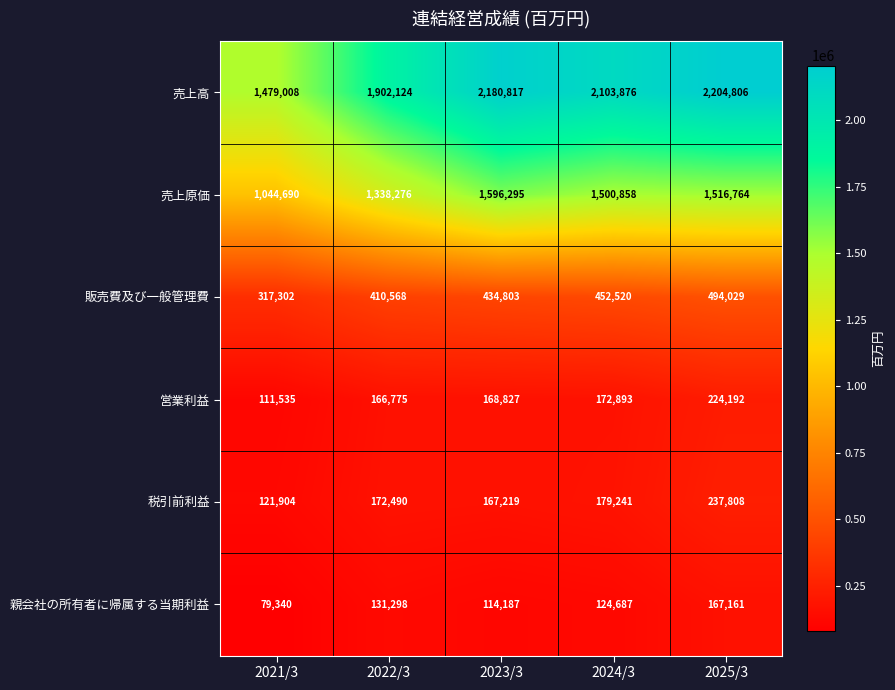

The 営業利益 series shows 82579 at 2022/3. True or false?

False